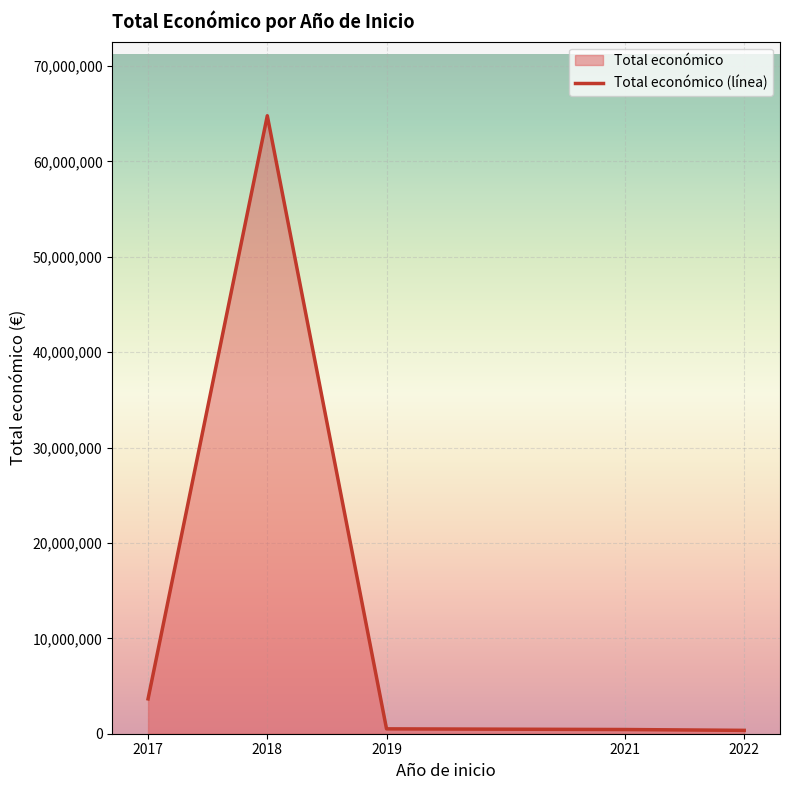

True or false: there are more than 2 points higher than both neighbors.

False